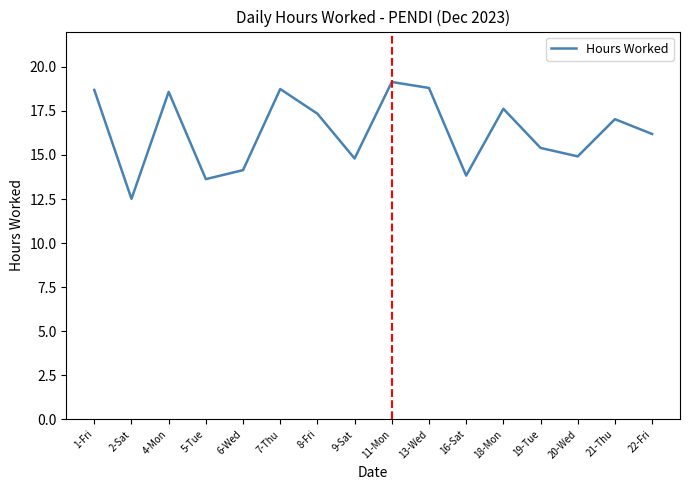

What is the maximum value shown in the chart?

19.1